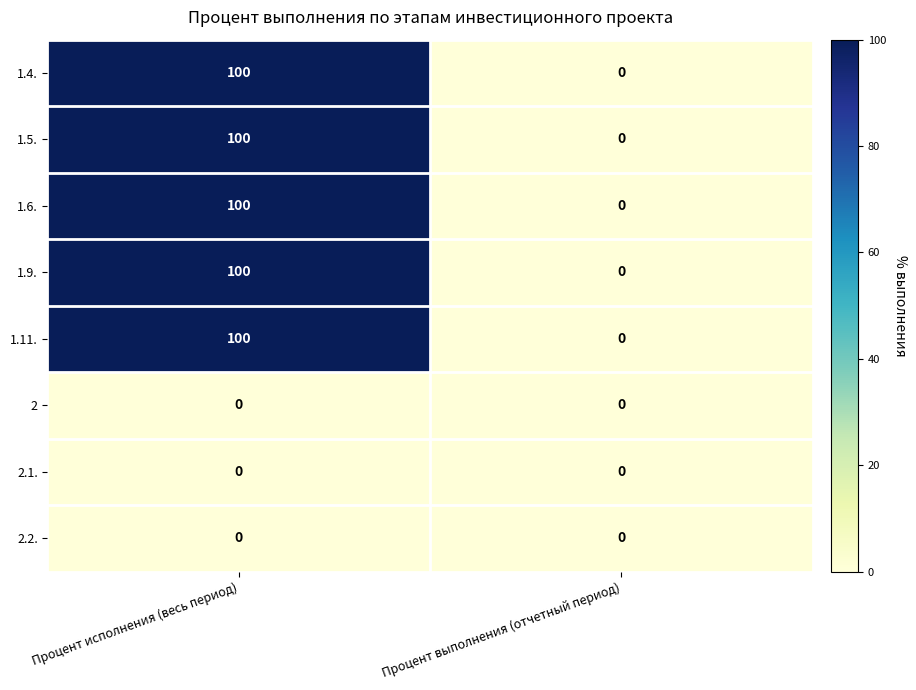

Is it true that 1.5. equals 0 at Процент выполнения (отчетный период)?

True